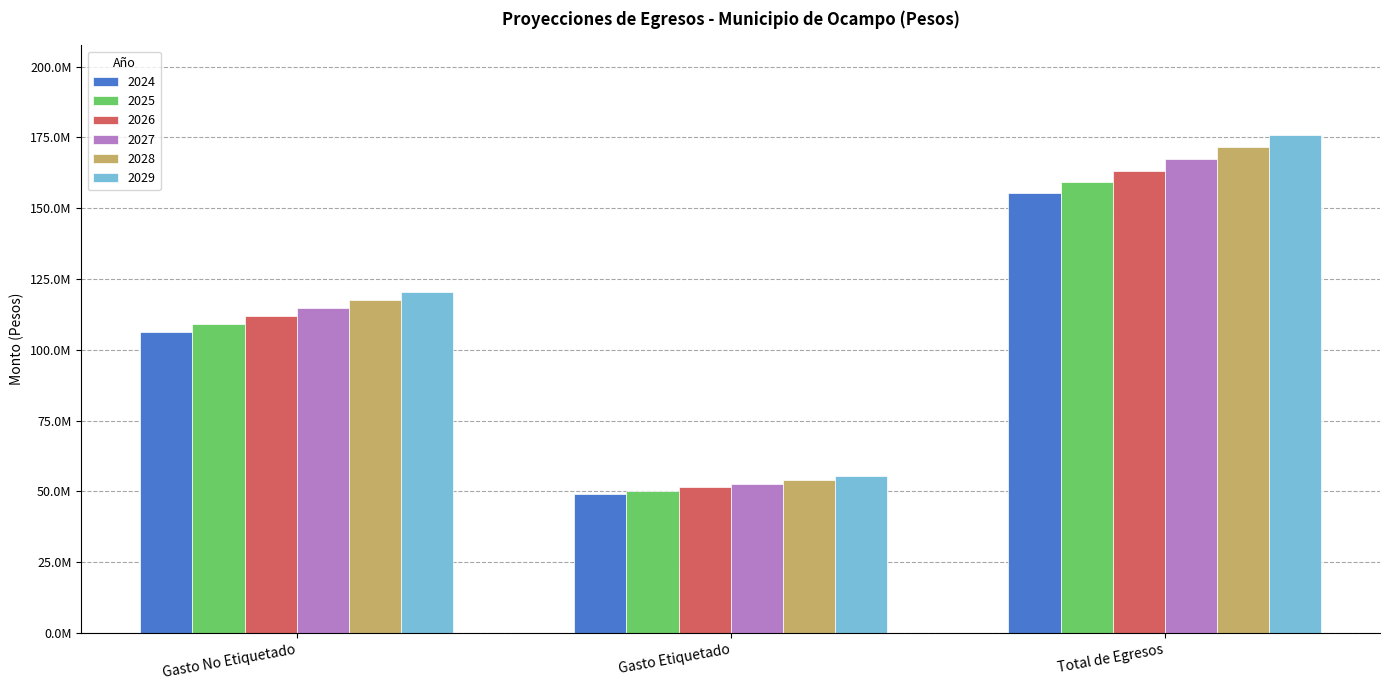

Between Gasto Etiquetado and Gasto No Etiquetado, which is larger?

Gasto No Etiquetado